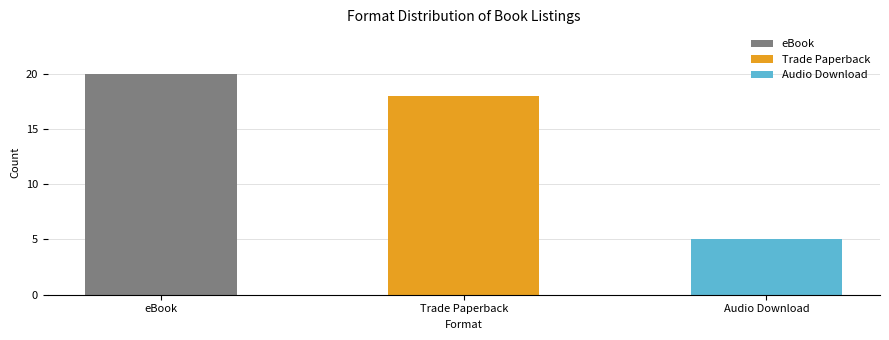

Which label corresponds to the smallest value in the chart?

Audio Download